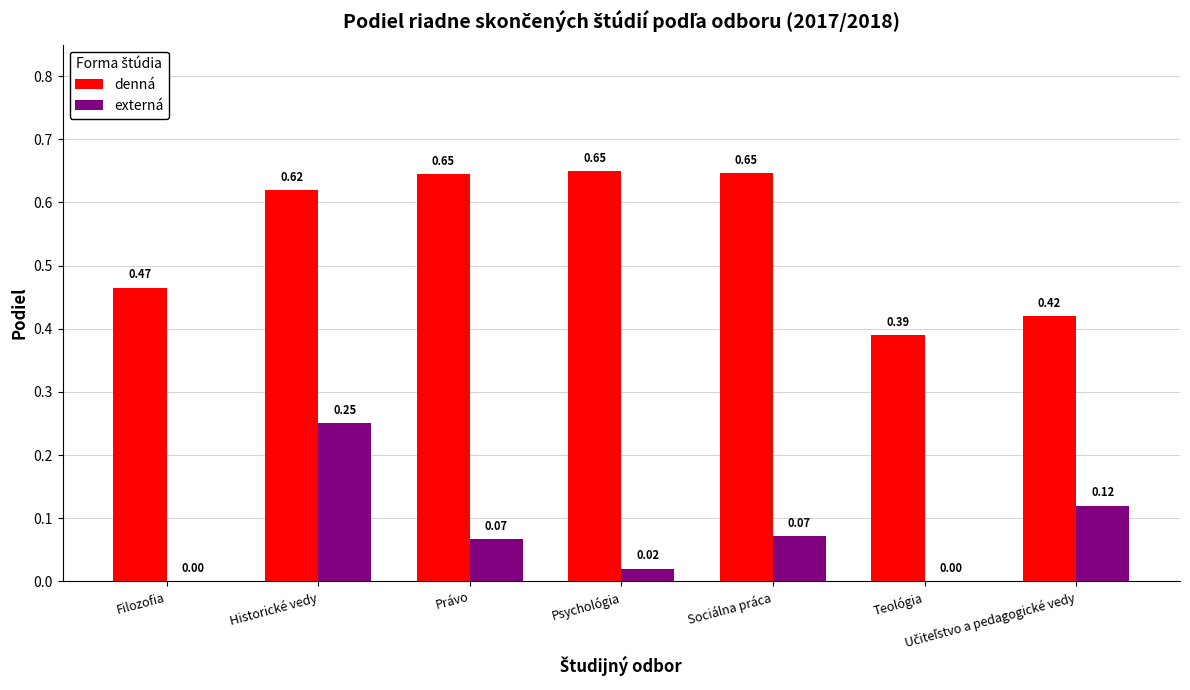

At which label is denná closest to 0?

Teológia